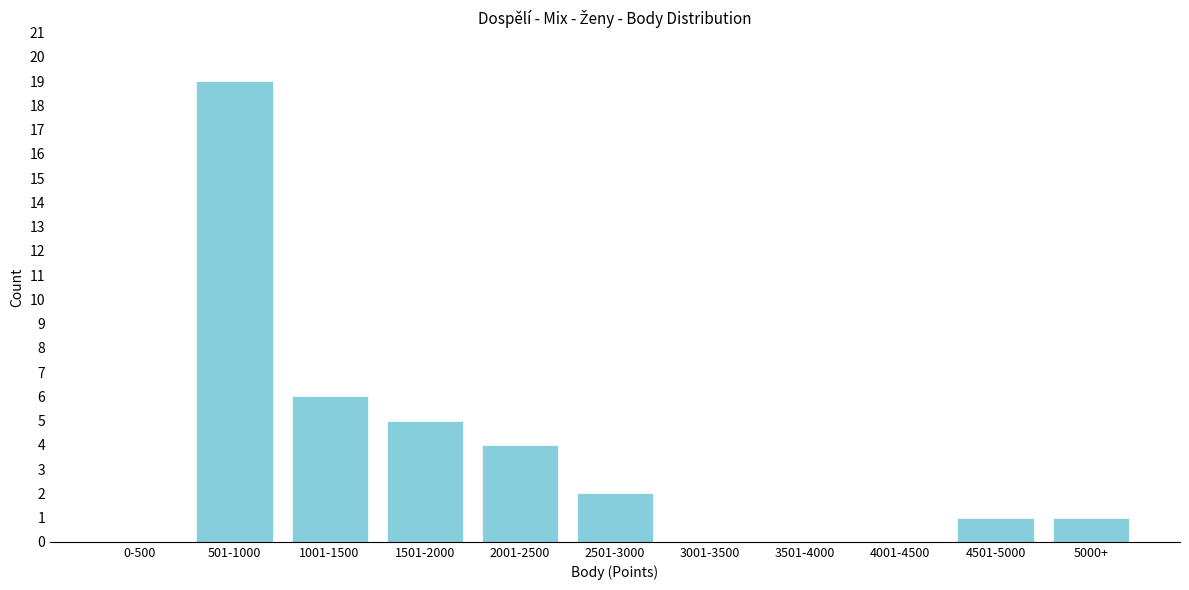

Reading right to left, extract all data points from this chart.

5000+=1	4501-5000=1	4001-4500=0	3501-4000=0	3001-3500=0	2501-3000=2	2001-2500=4	1501-2000=5	1001-1500=6	501-1000=19	0-500=0